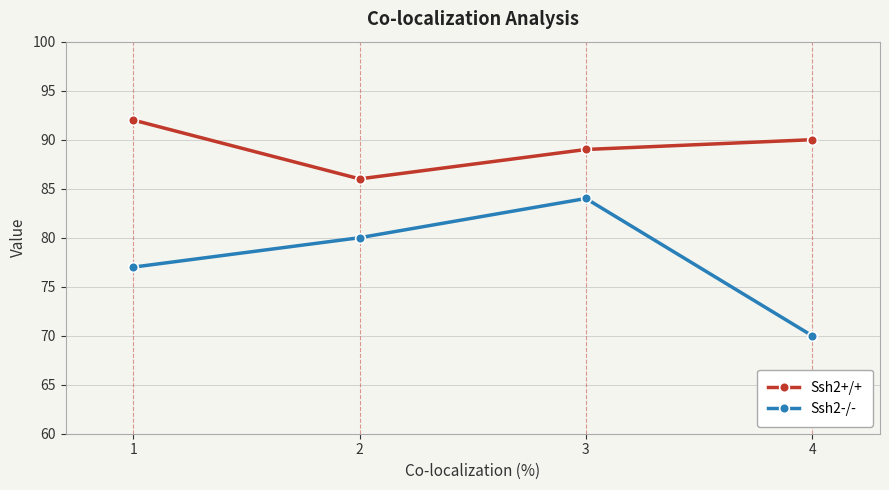

The value of Ssh2+/+ at 3 is 160. True or false?

False